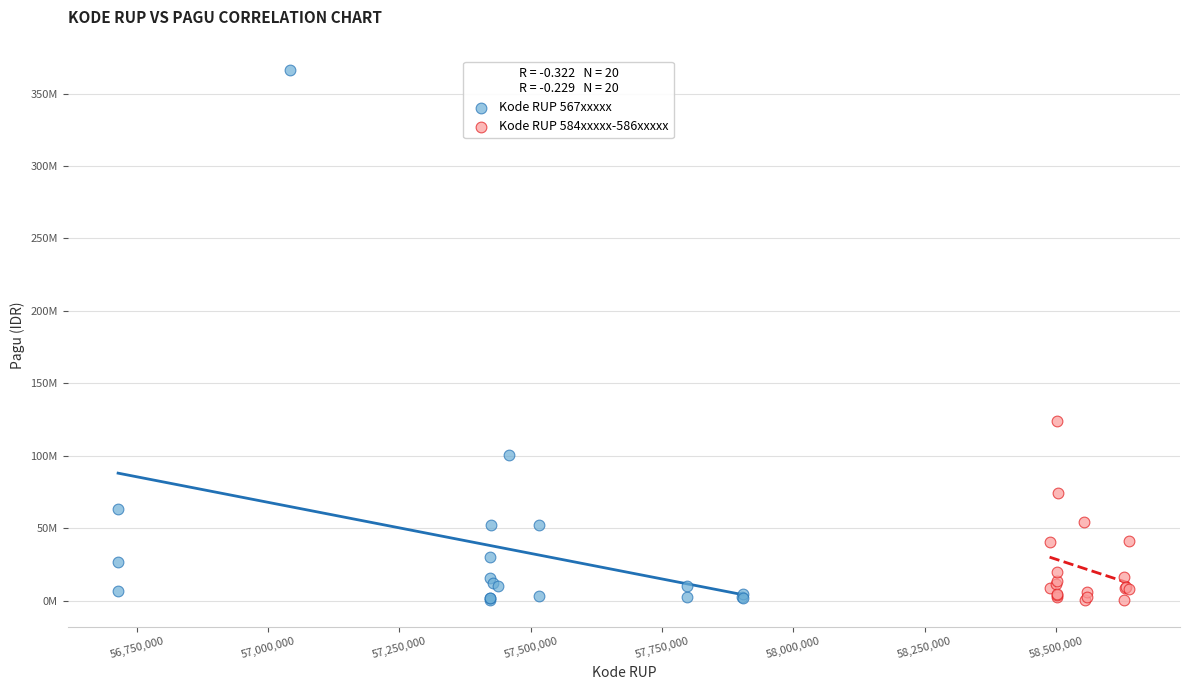

What are all the series names shown in the legend?

Kode RUP 567xxxxx, Kode RUP 584xxxxx-586xxxxx